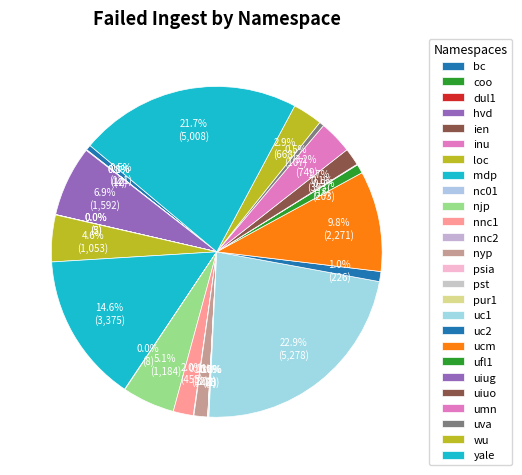

How much of the chart is everything except coo?

99.9%